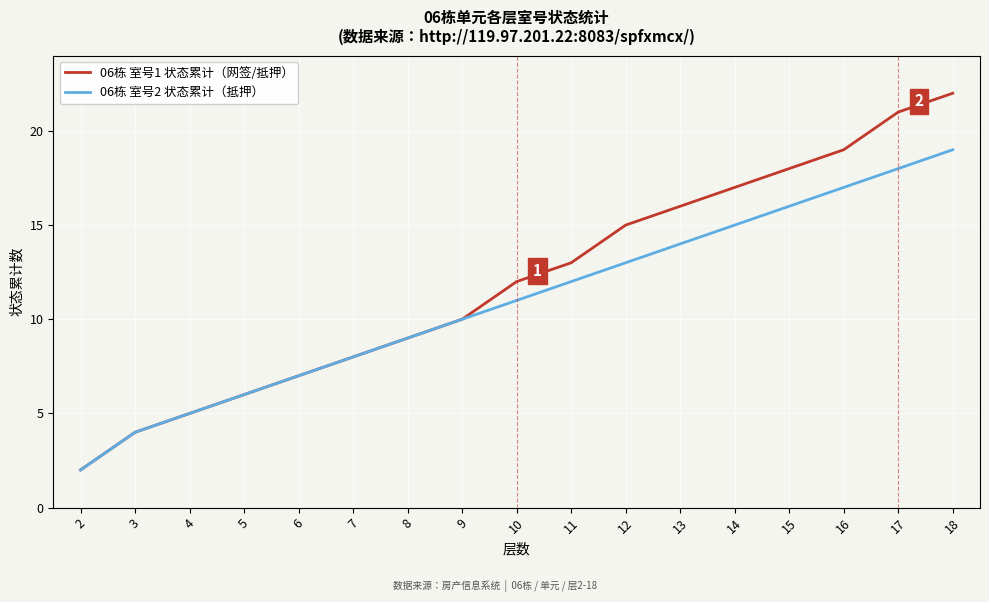

Which series has the largest total across all categories?

06栋 室号1 状态累计（网签/抵押）